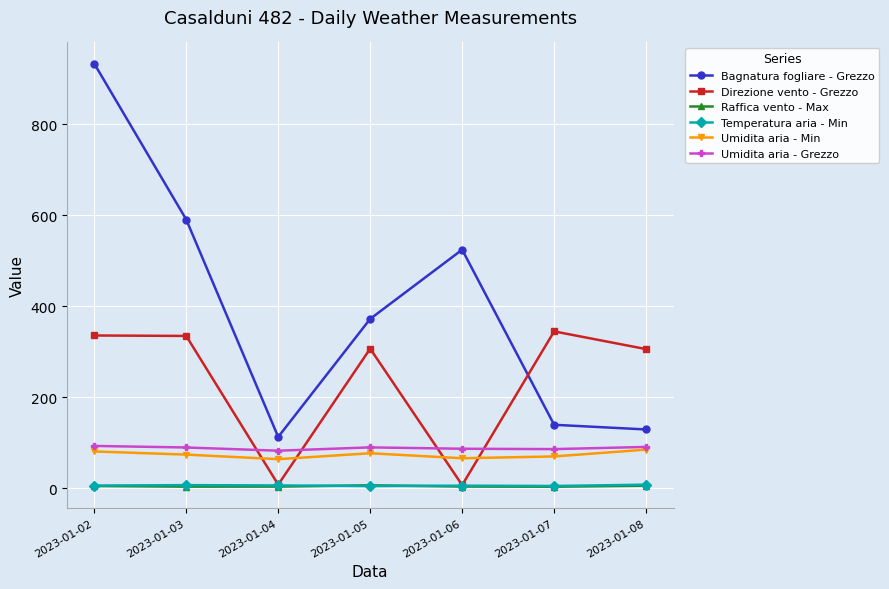

What are all the series names shown in the legend?

Bagnatura fogliare - Grezzo, Direzione vento - Grezzo, Raffica vento - Max, Temperatura aria - Min, Umidita aria - Min, Umidita aria - Grezzo